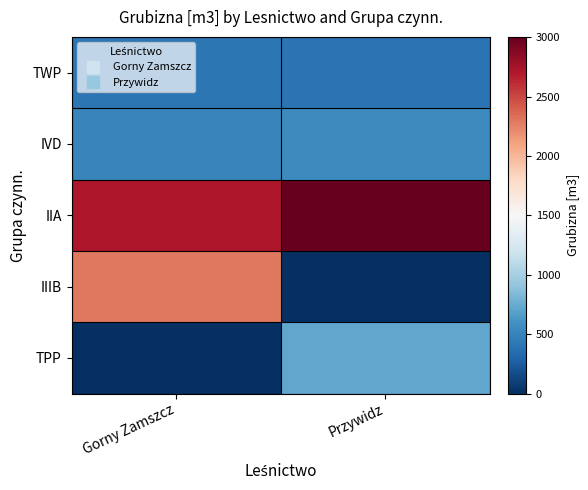

Which series has the largest total across all categories?

IIA